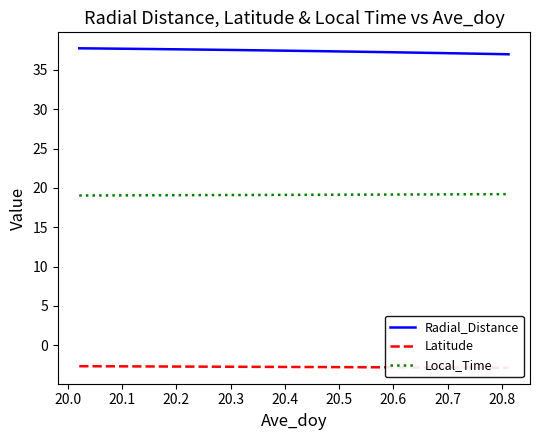

True or false: Local_Time and Radial_Distance cross at least once.

False